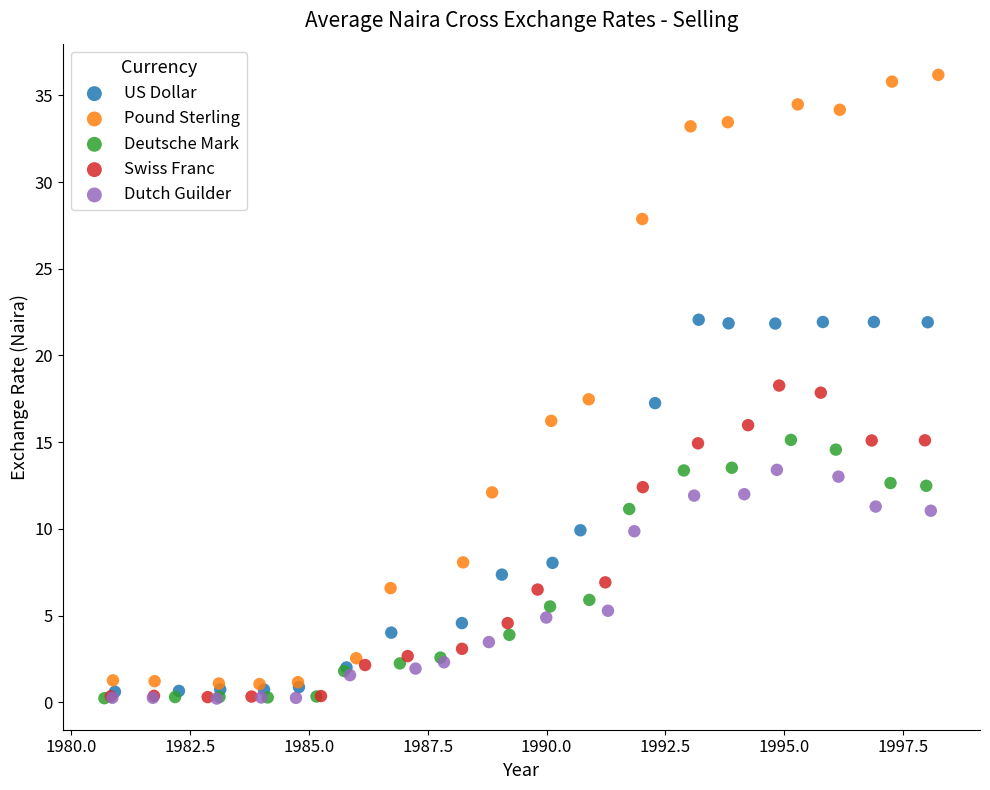

Which series reaches the maximum Y coordinate?

Pound Sterling